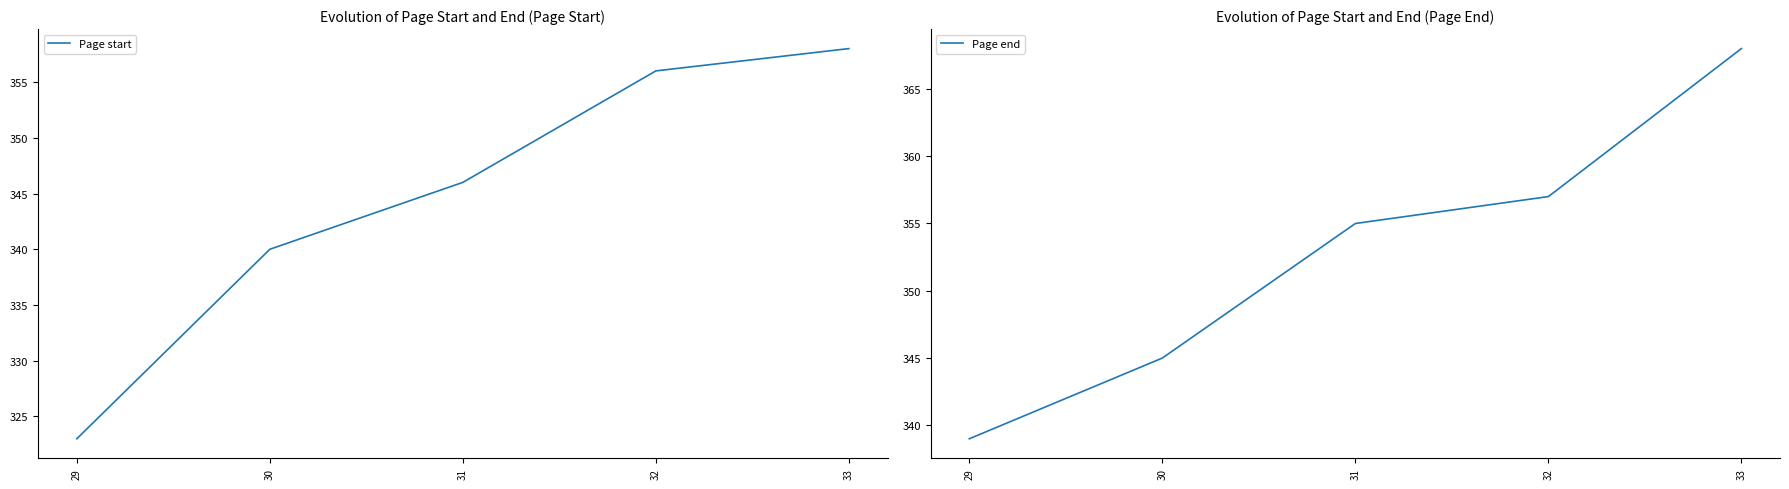

At which label does Page end reach its peak?

33